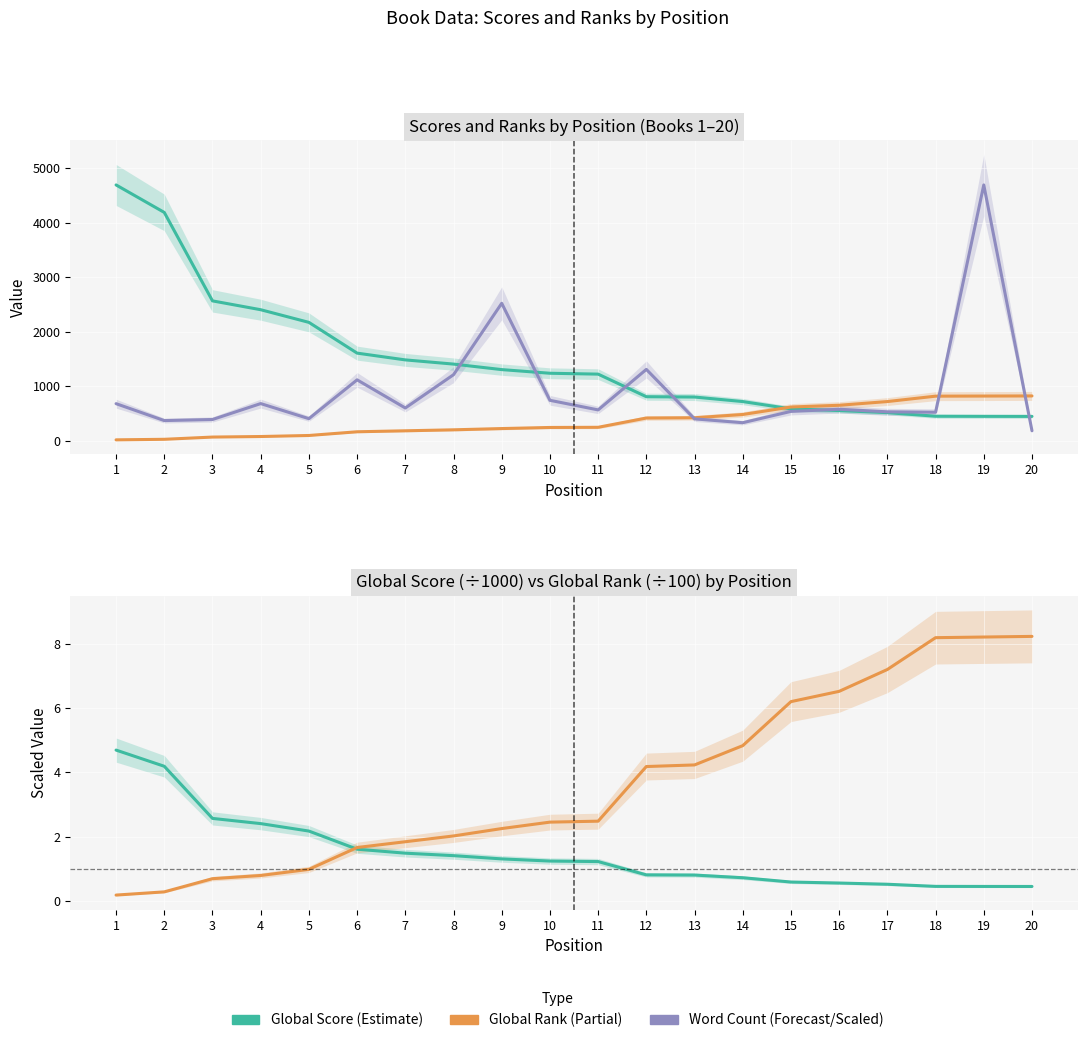

What is the sum of the Global Score values at 20 and 11?

1671.0